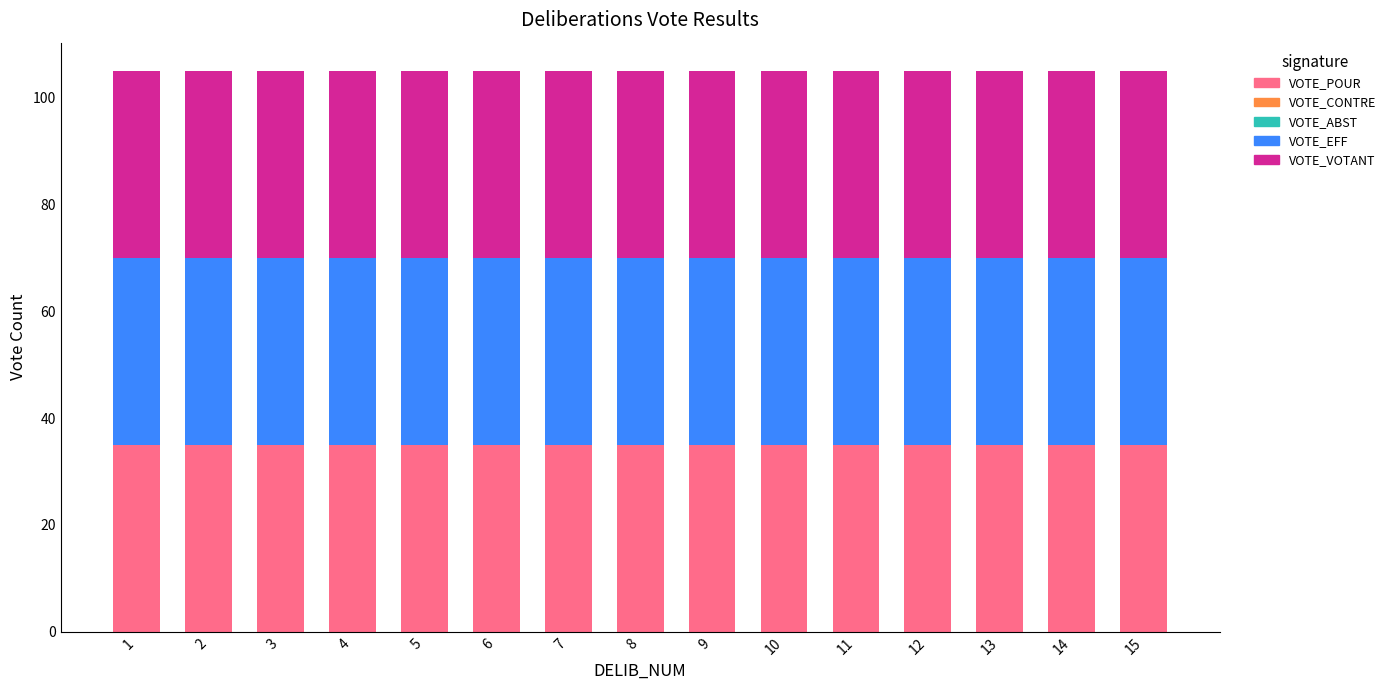

What is the spread (max minus min) of values at 8?

35